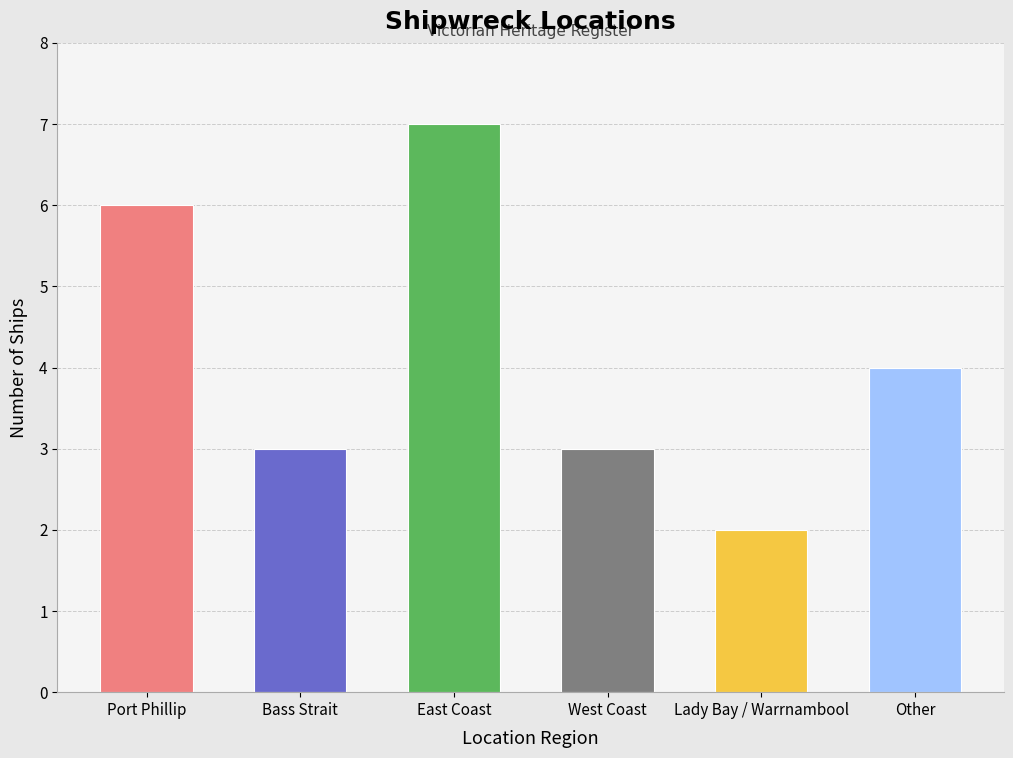

Reading left to right, what are all the values shown in this chart?

Port Phillip=6	Bass Strait=3	East Coast=7	West Coast=3	Lady Bay / Warrnambool=2	Other=4